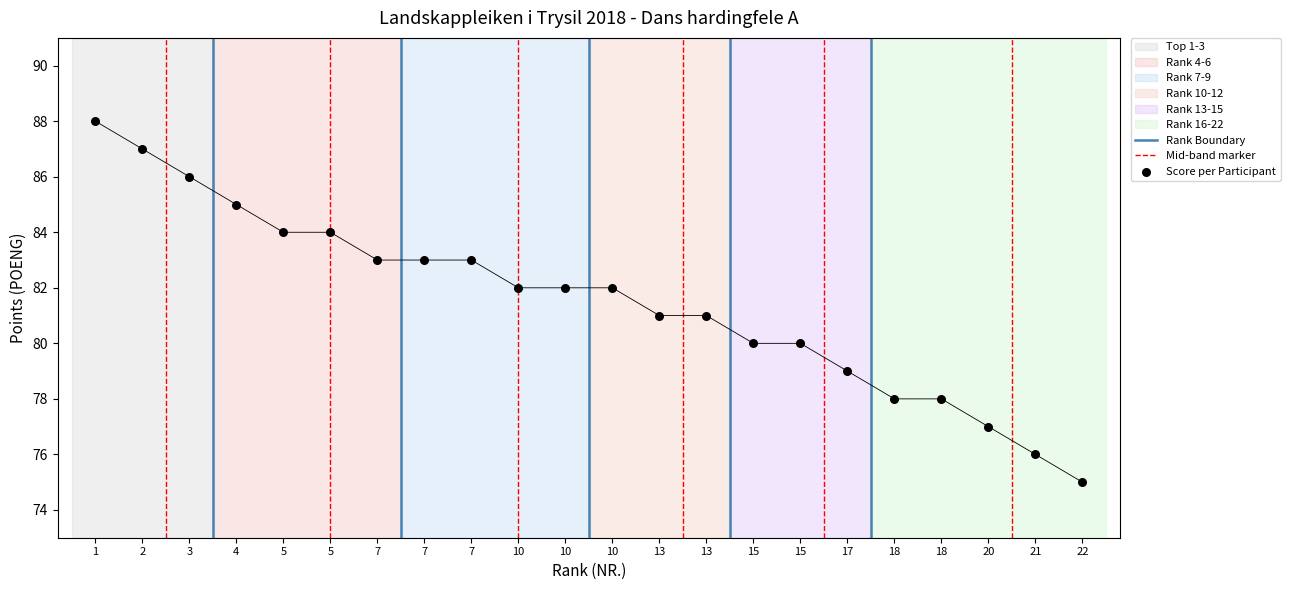

Between 7 and 2, which is larger?

2